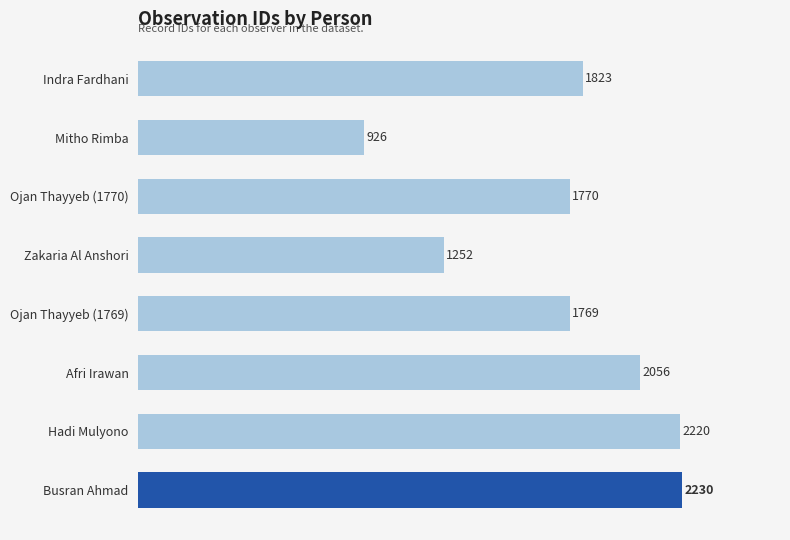

Which label corresponds to the largest value in the chart?

Busran Ahmad